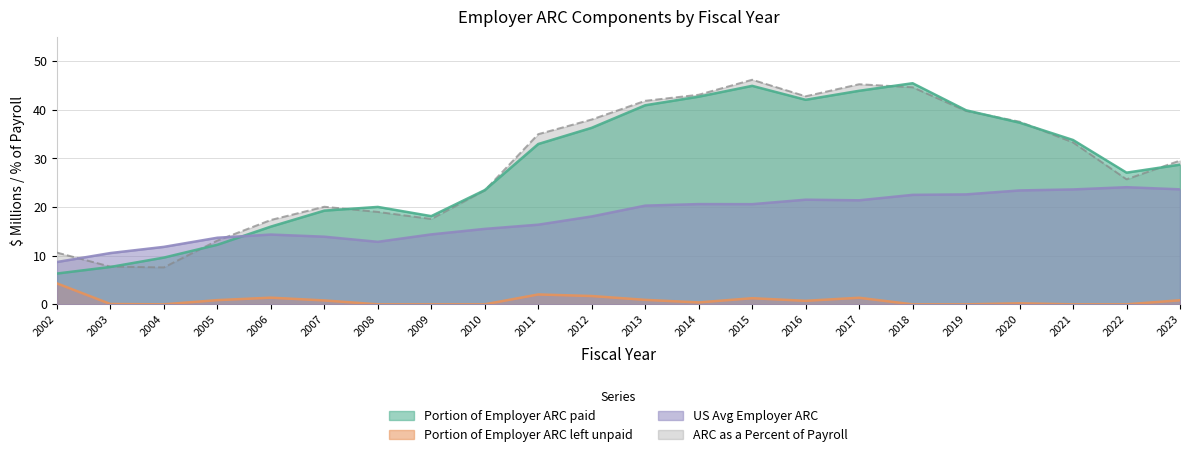

At which label is ARC as a Percent of Payroll closest to 26?

2022